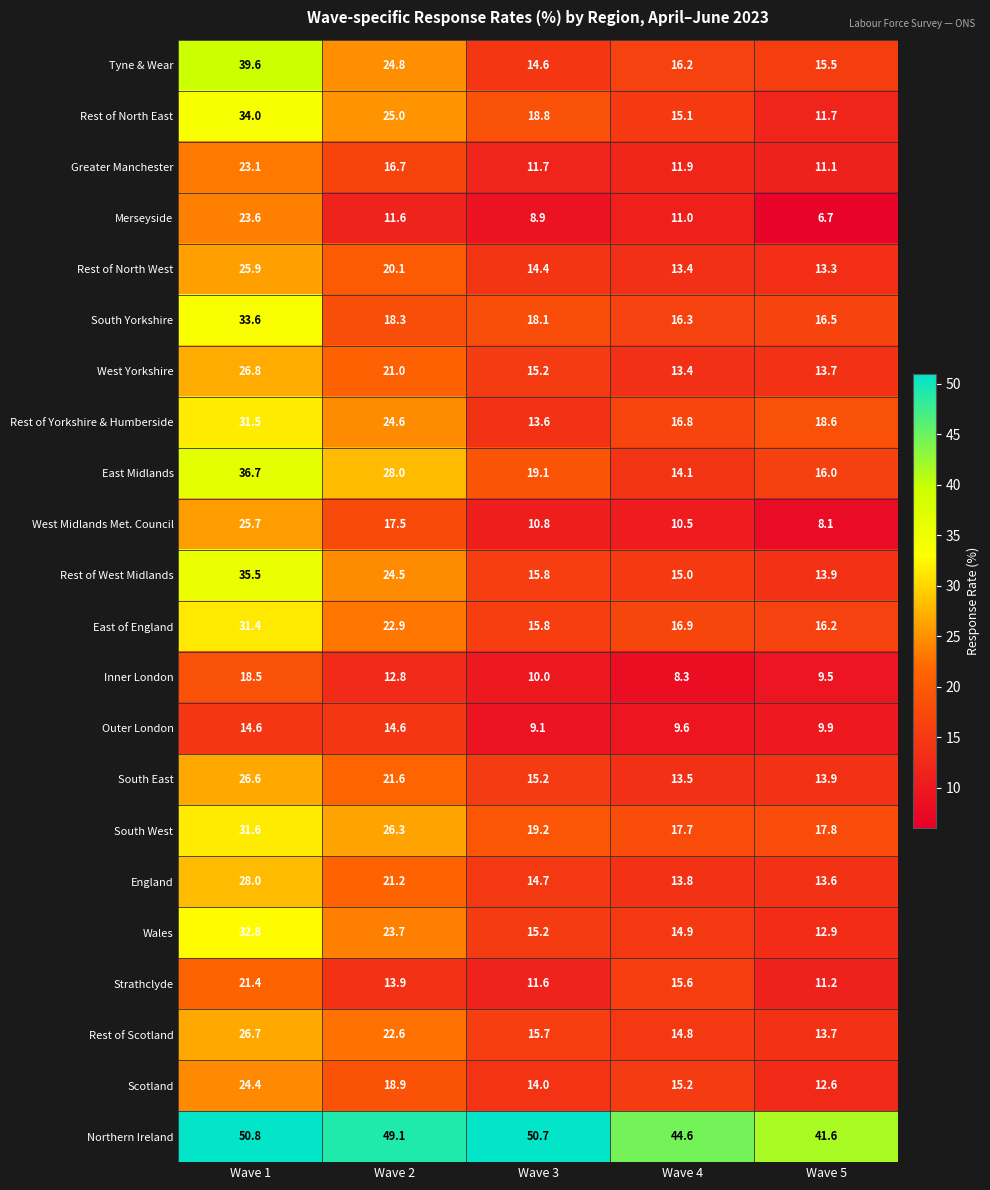

What is the difference between the Rest of West Midlands values at Wave 1 and Wave 2?

11.0